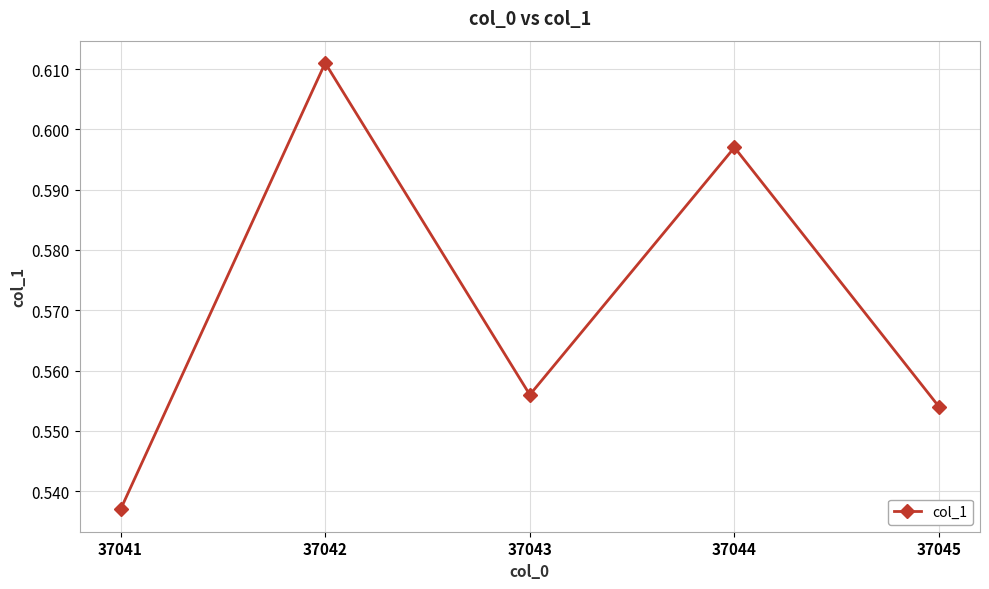

What is the difference between the maximum and minimum values?

0.1